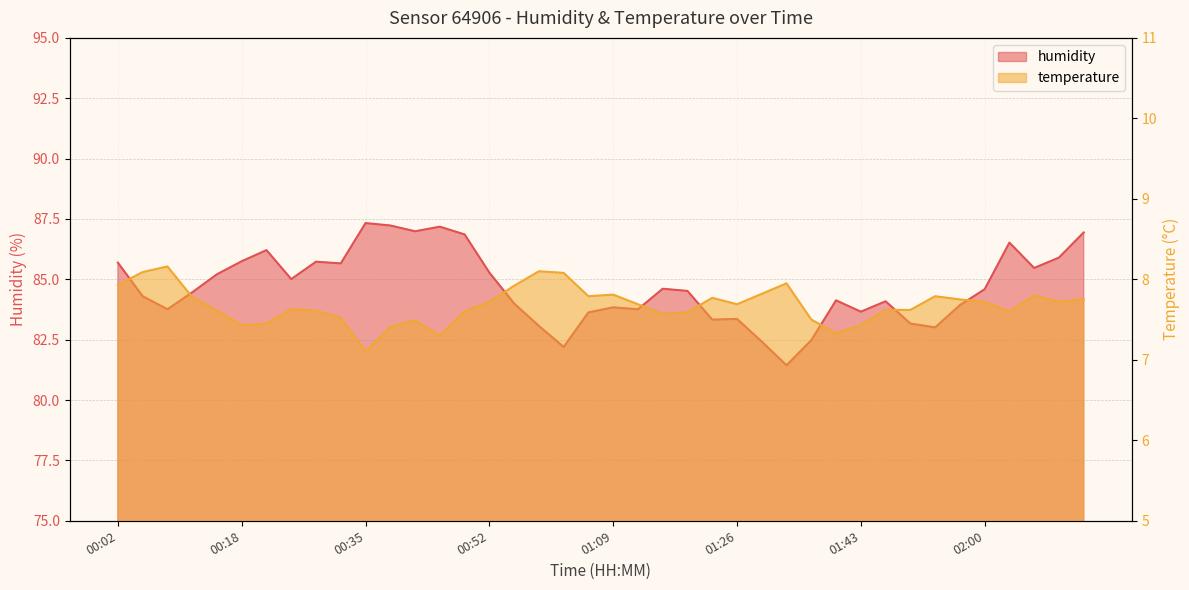

Where does the humidity series first go above 84?

00:02